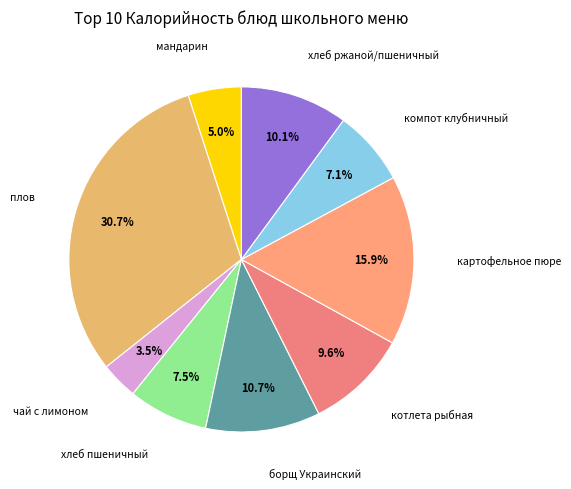

How many slices are in this pie chart?

9